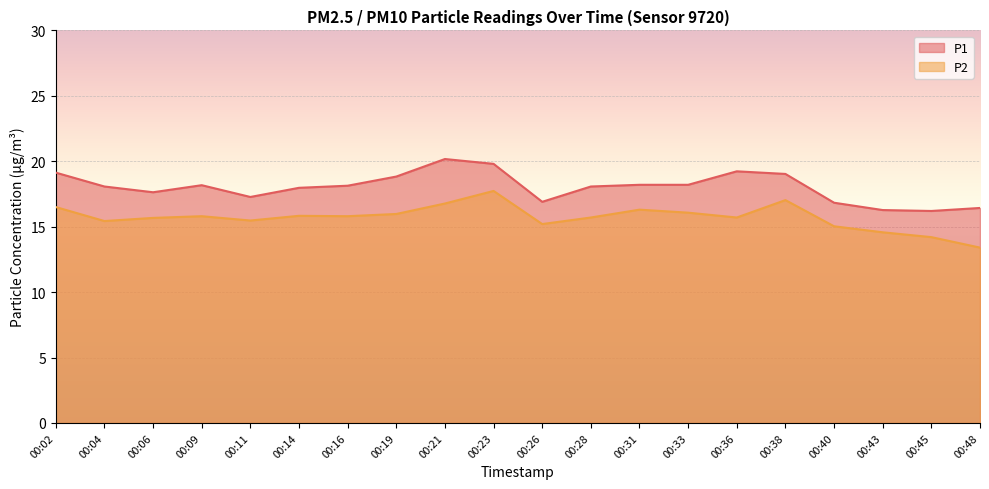

Which series has the largest total across all categories?

P1